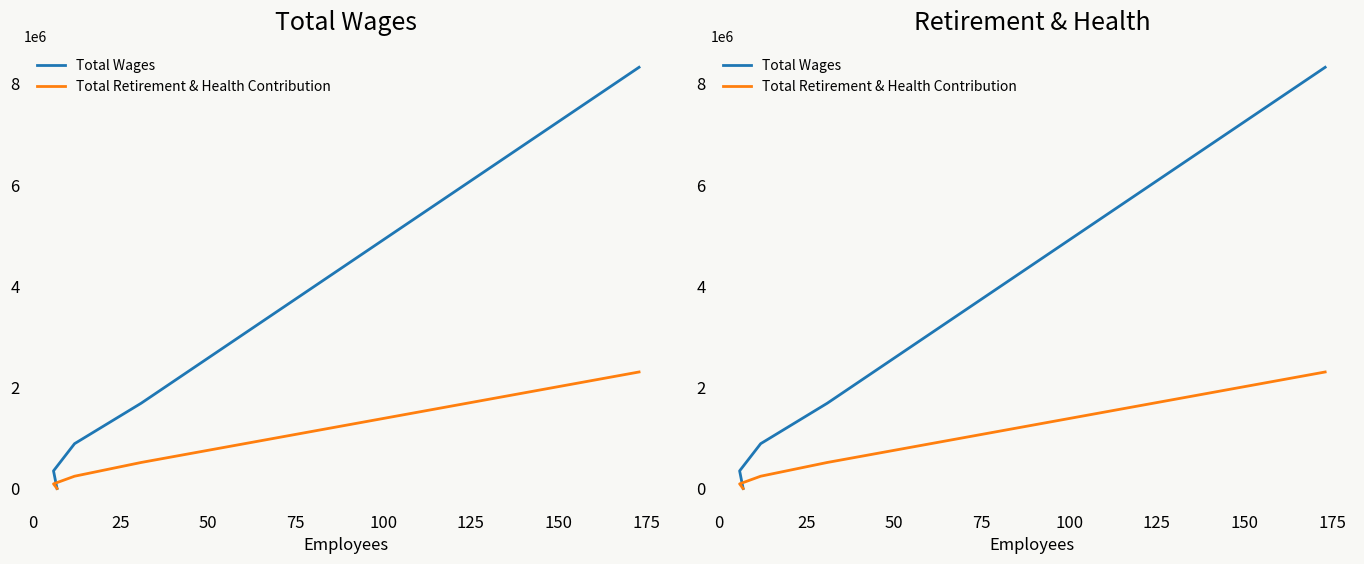

Reading left to right, extract all data points from this chart.

Total Wages: 8316102	1684170	885140	348558	0
Total Retirement & Health Contribution: 2300834	514352	242894	91884	0